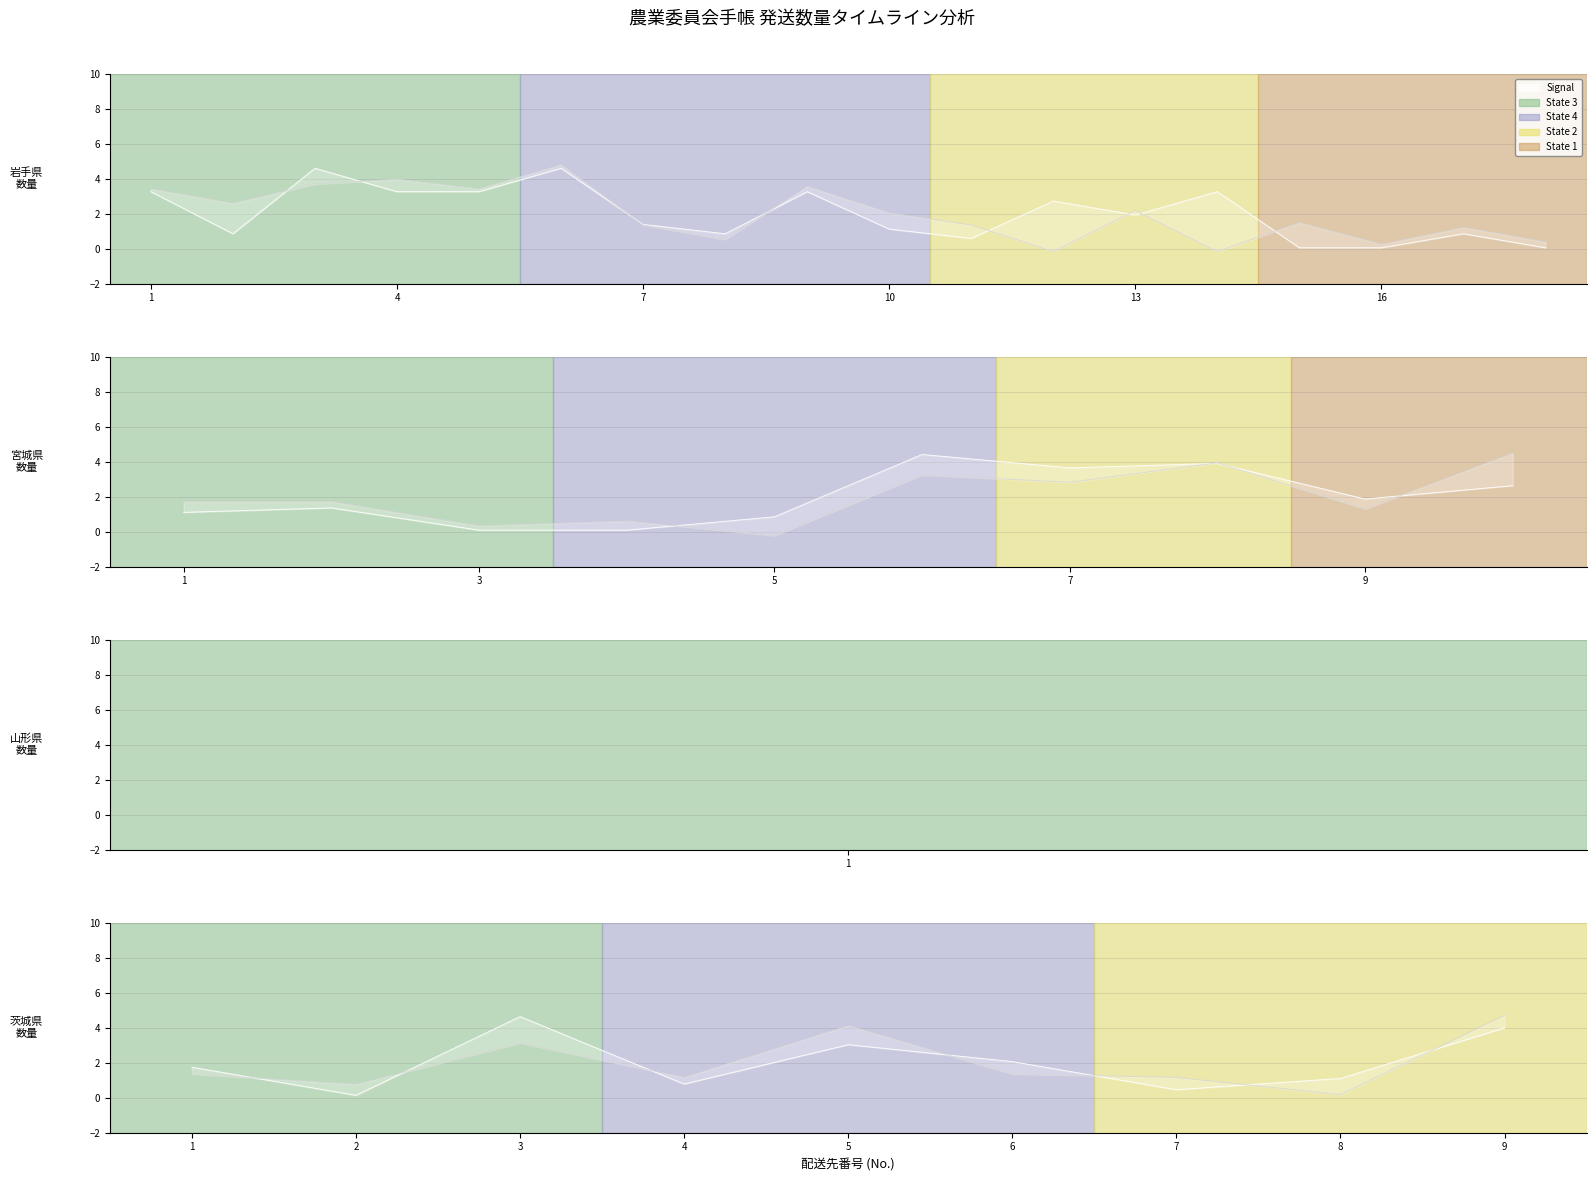

At how many categories does at least one series exceed 1?

8